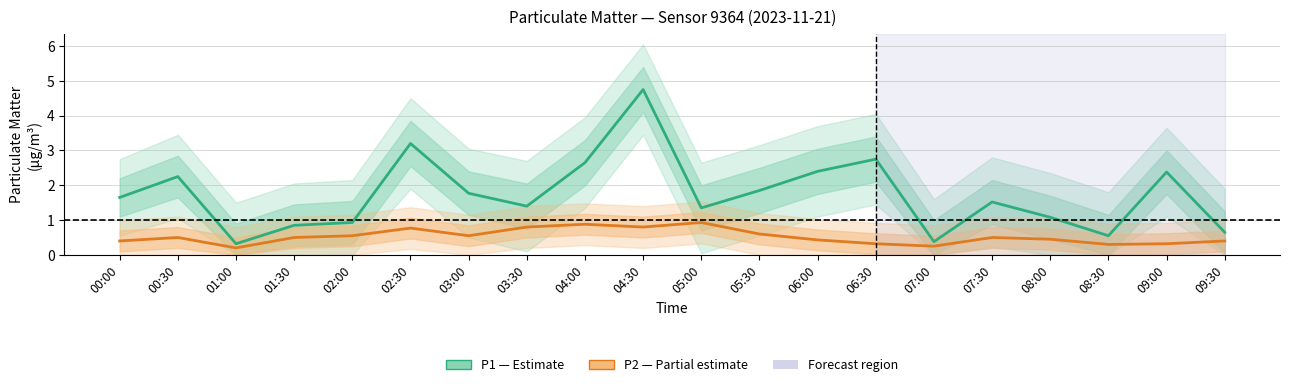

What is the highest value of the P1 (PM2.5) series?

4.8